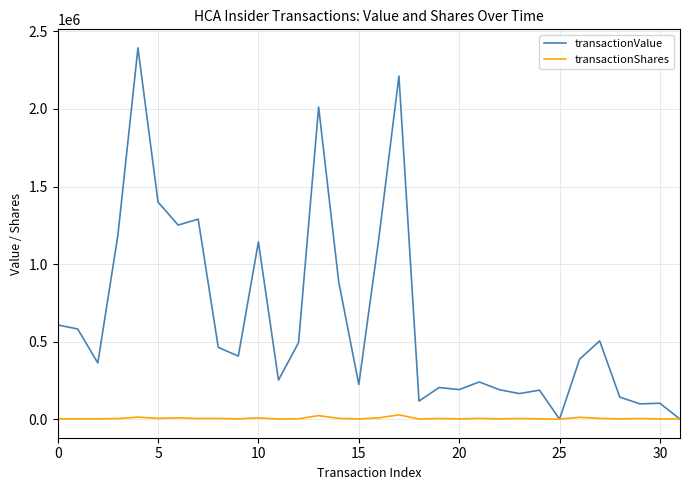

List the series in order of their peak value, highest first.

transactionValue, transactionShares